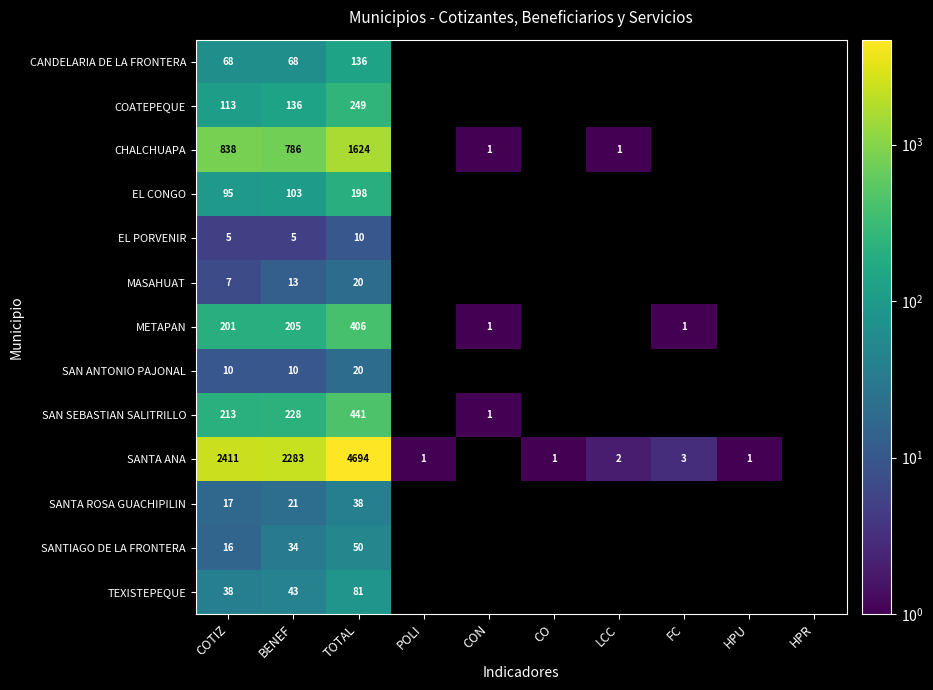

The value of MASAHUAT at BENEF is 23. True or false?

False